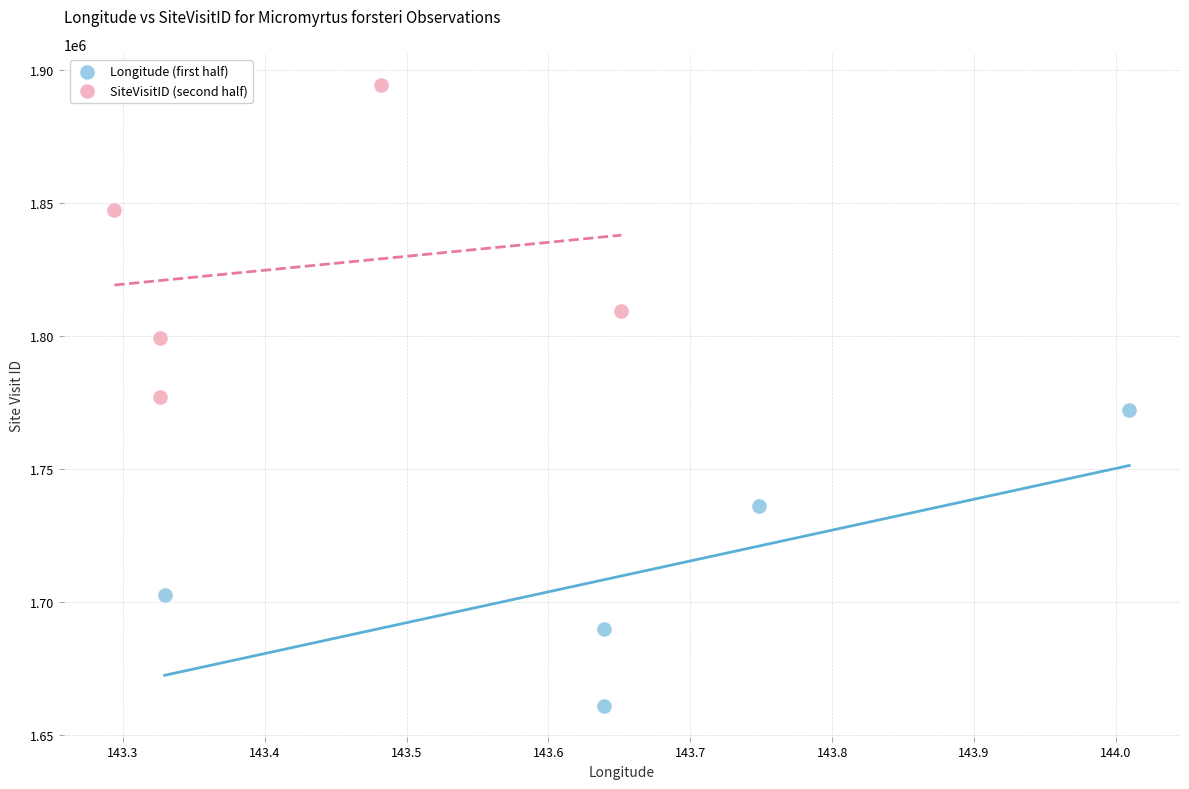

Which series reaches the minimum Y coordinate?

Longitude (first half)